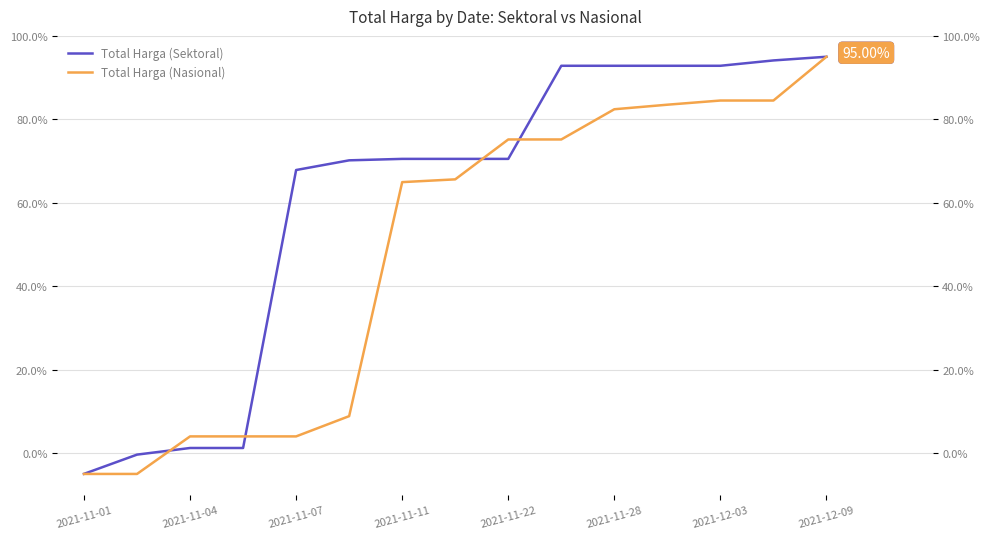

How many lines are shown in the chart?

2